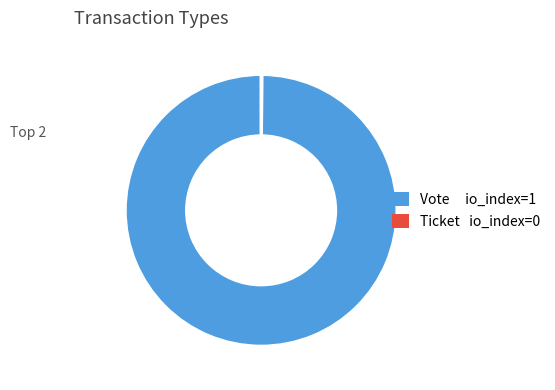

Which category has the biggest portion of the pie?

Vote